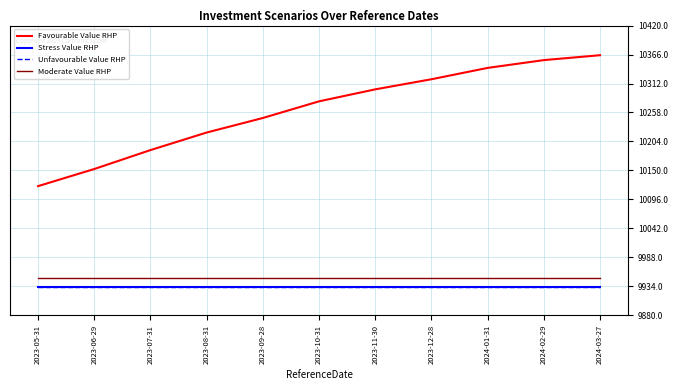

How many lines are shown in the chart?

4